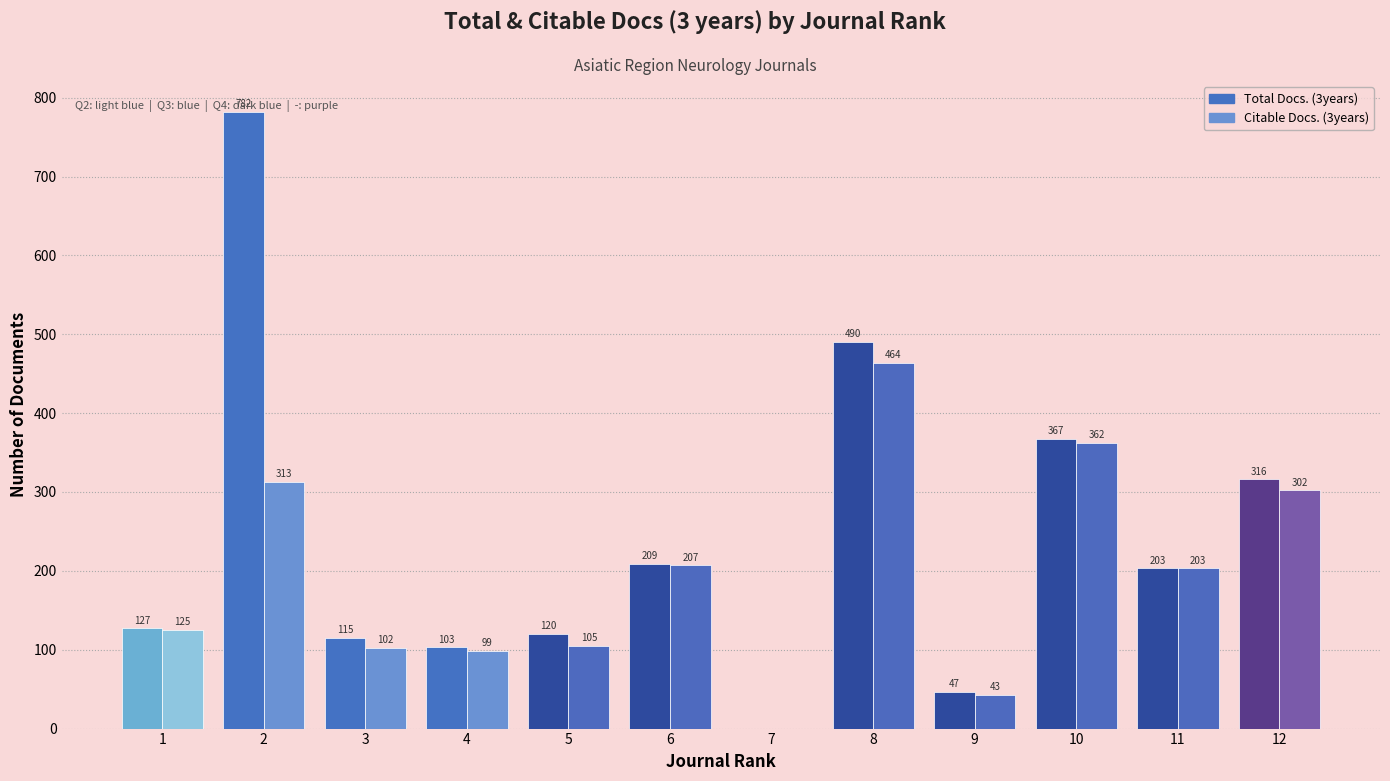

At which label is Citable Docs. (3years) closest to 232?

6